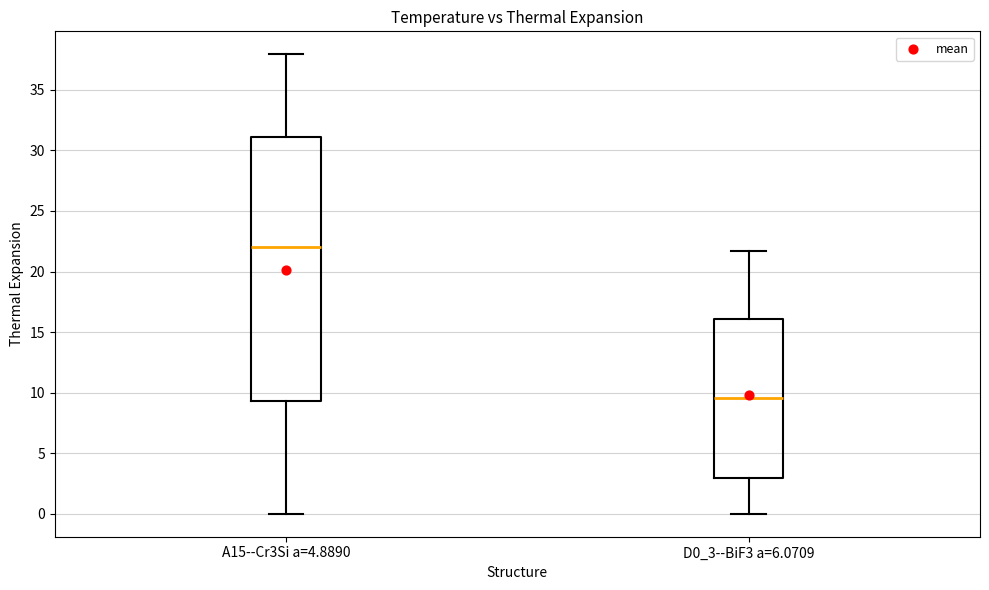

Reading left to right, transcribe this box plot: for each box, give where its median line is, the range the box spans, and where its two whiskers end, as read against the y-axis. The values are not printed on the chart, so give them approximately, as read against the axis.

A15--Cr3Si a=4.8890: median 22.0, box 9.5 to 31.0, whiskers 0.0 to 38.0
D0_3--BiF3 a=6.0709: median 9.5, box 3.0 to 16.0, whiskers 0.0 to 21.5